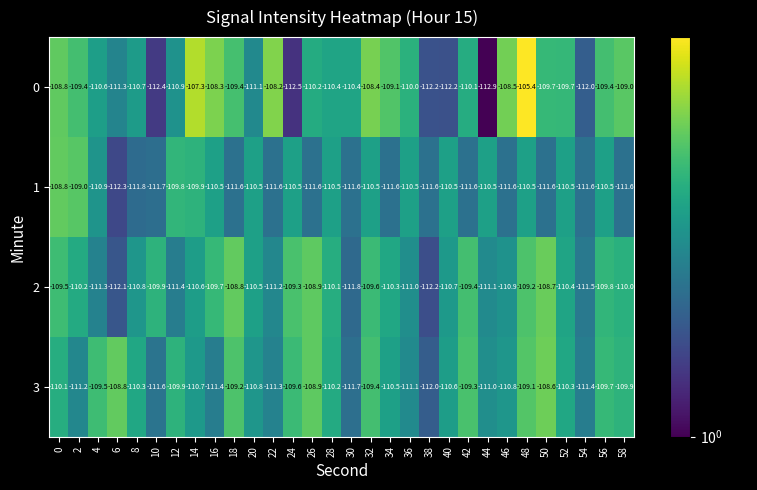

What is the difference between the maximum and second lowest values in the 2 series?

3.4